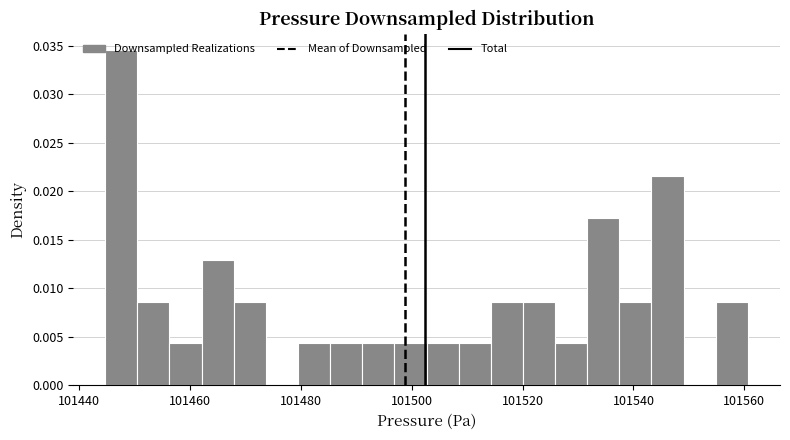

Around what value on the x-axis is the tallest bar? Give the approximate position of its centre, as read against the axis.

101448